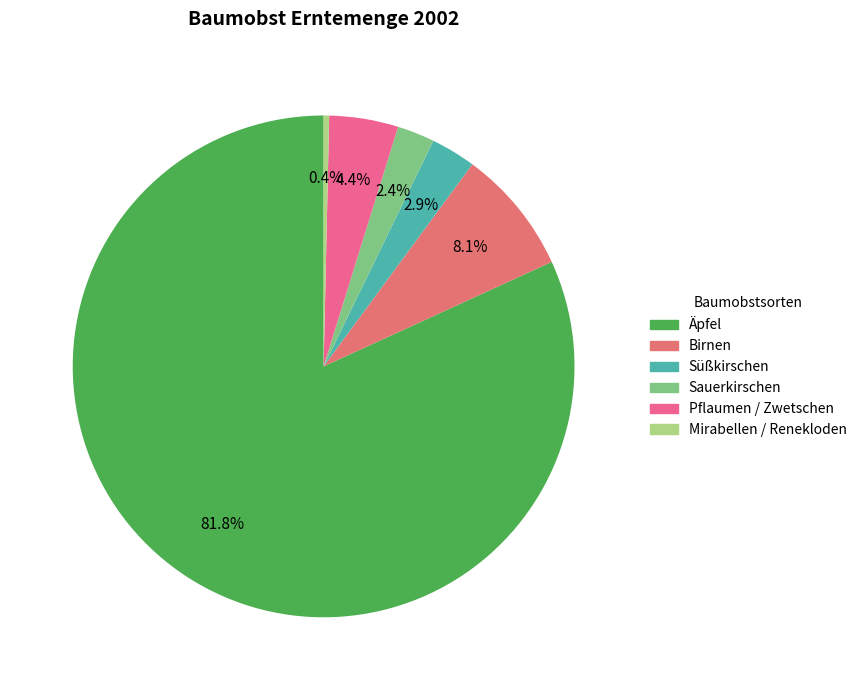

Is it true that Pflaumen / Zwetschen is 16% of the pie?

False